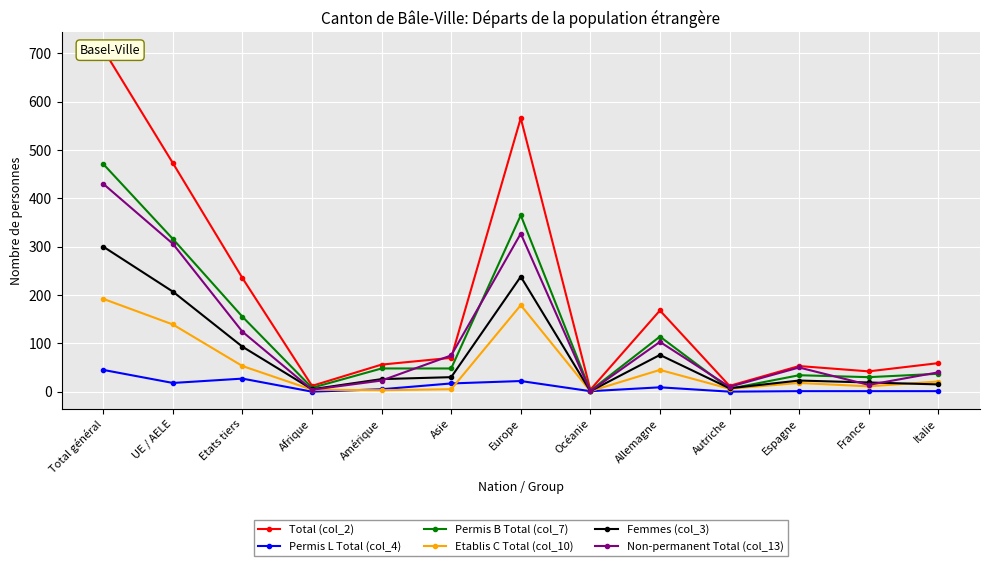

What position from the left is Total général?

1